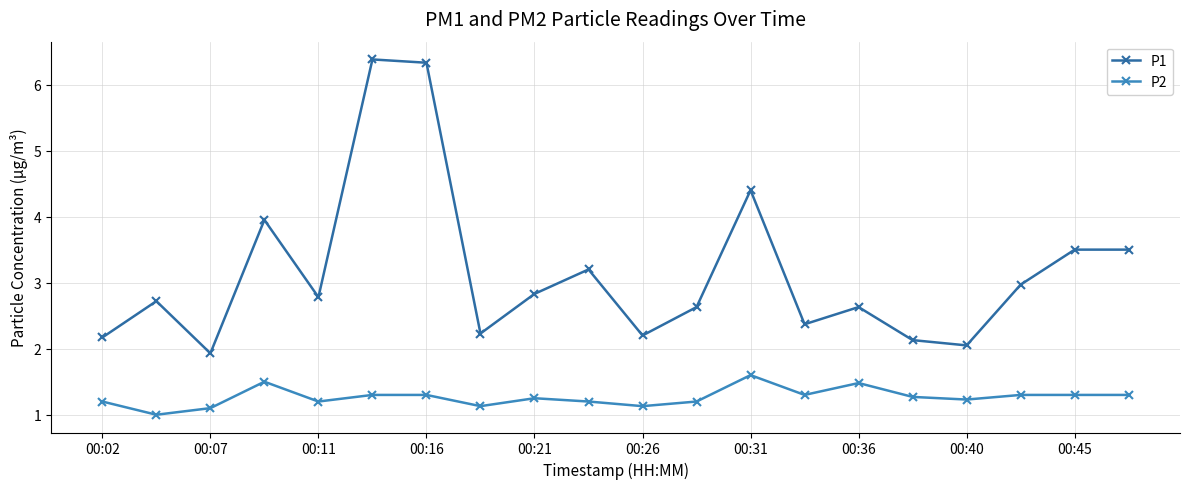

True or false: P1 and P2 intersect in this chart.

False